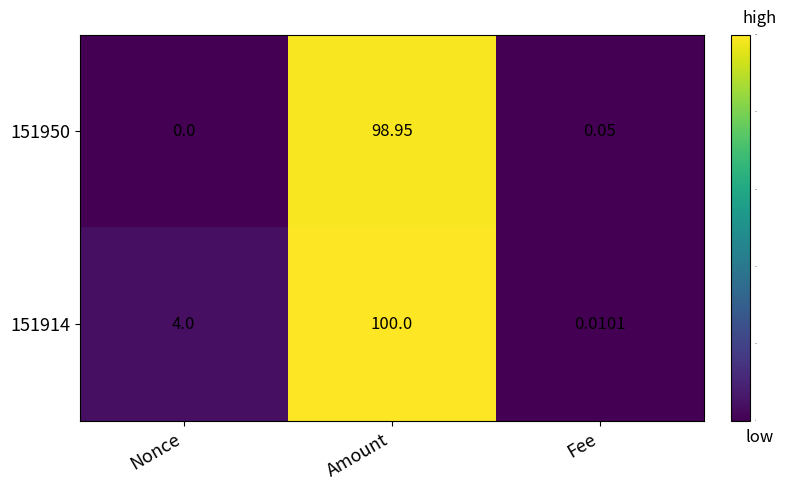

At which category is the sum across all series the highest?

Amount